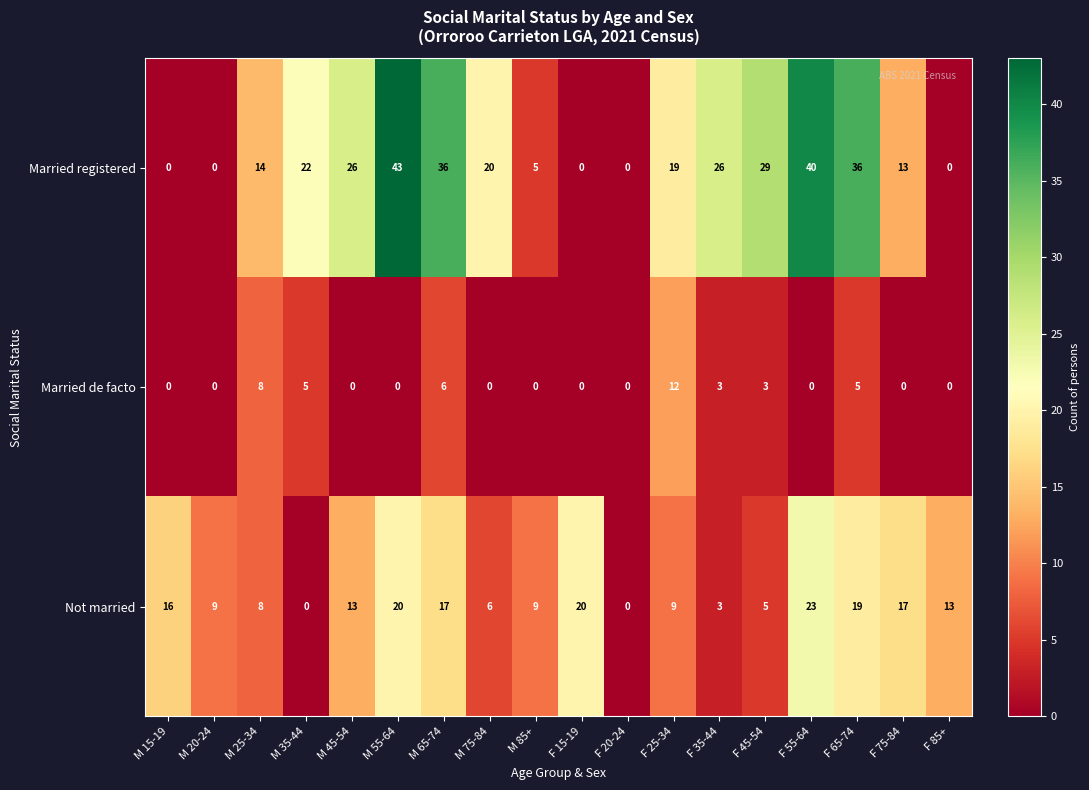

What is the greatest value displayed?

43